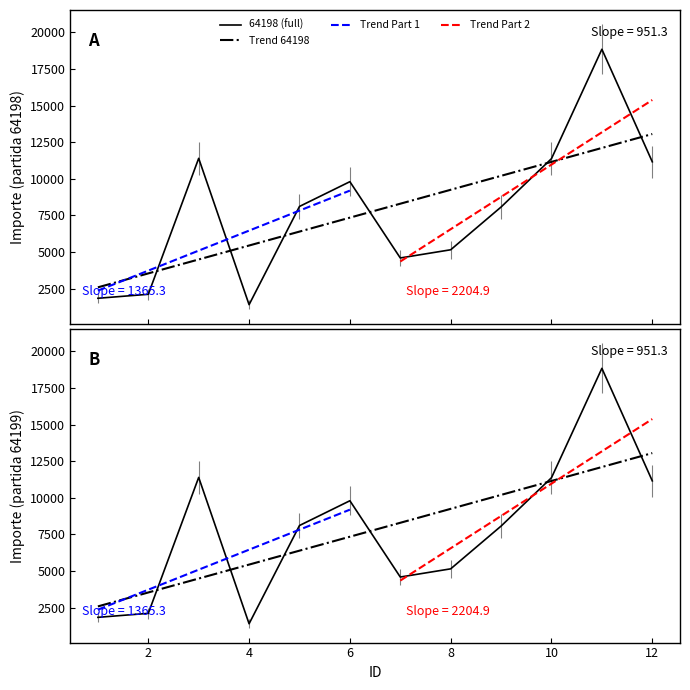

Where is the first local minimum for 64198?

4